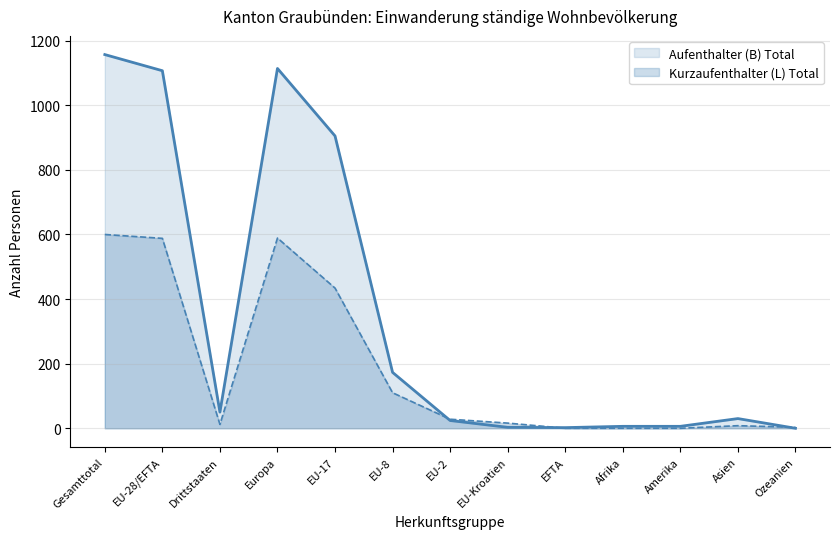

Which series has the largest range (max minus min)?

Aufenthalter (B) Total